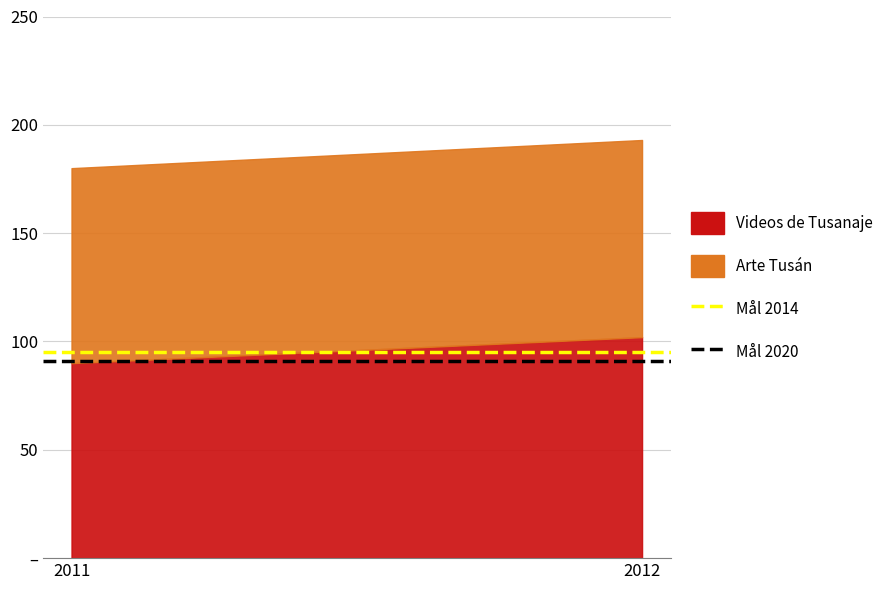

What is the approximate value of Mål 2020 at 2011?

91